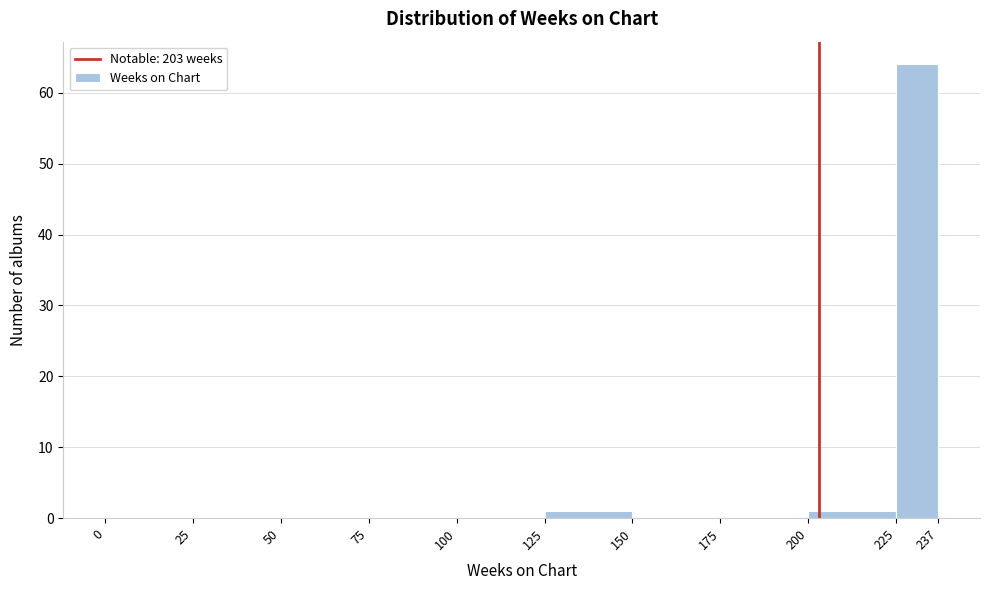

Which range on the x-axis has the tallest bar?

225 to 237